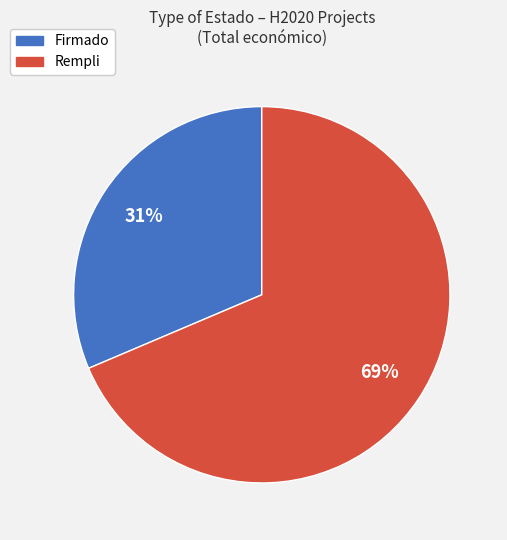

Is the sum of Rempli and Firmado greater than half?

Yes